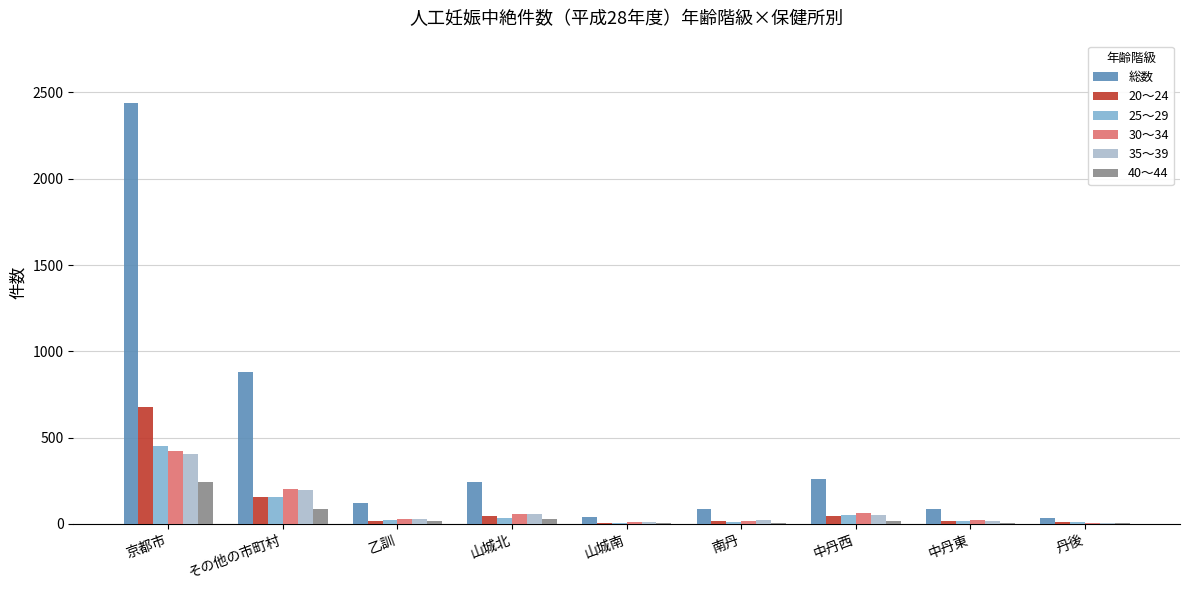

Does the chart contain stacked bars?

No